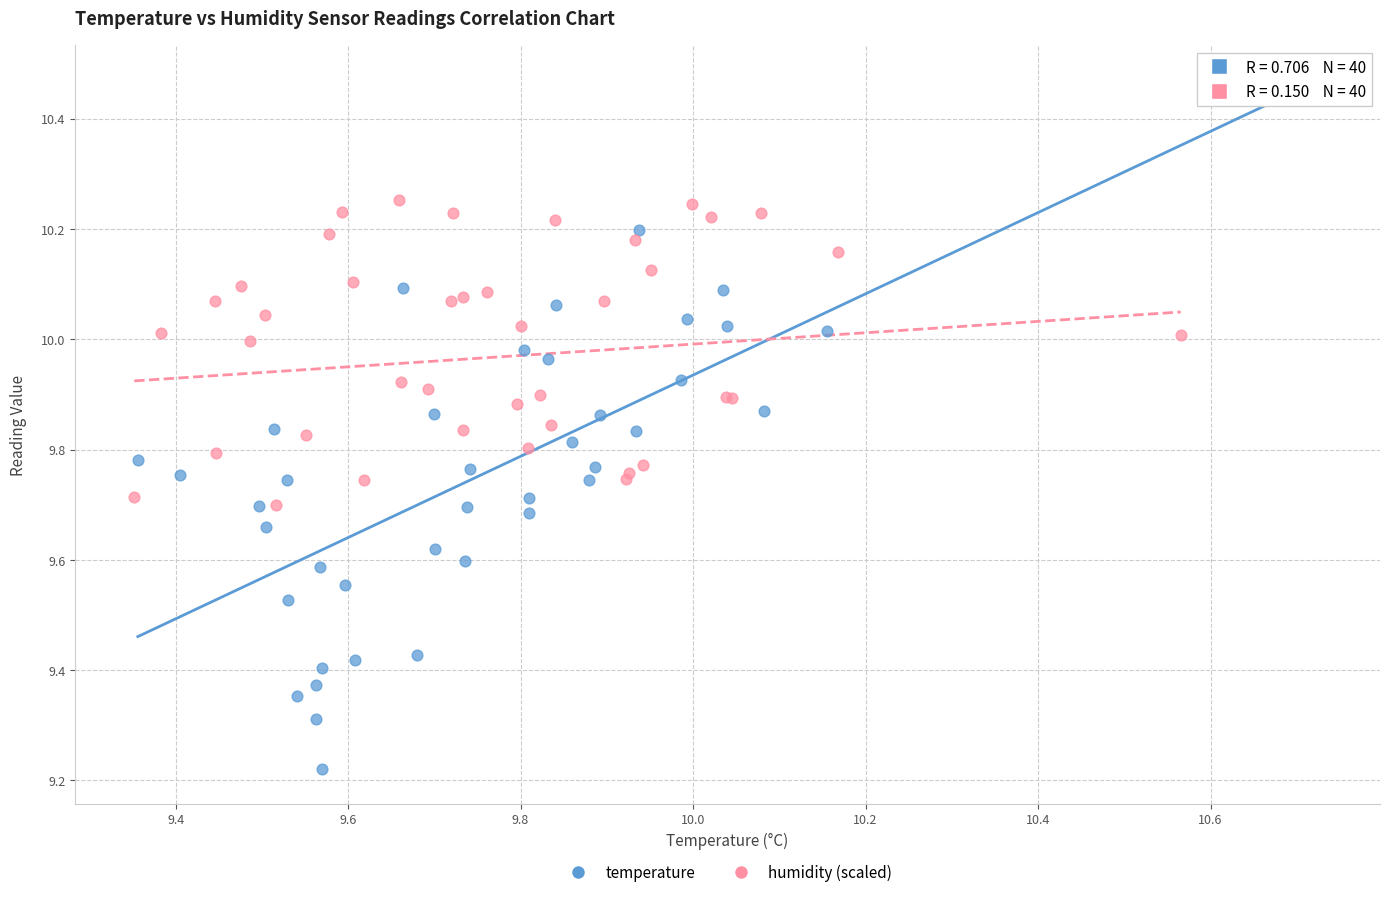

Which series reaches the maximum Y coordinate?

temperature